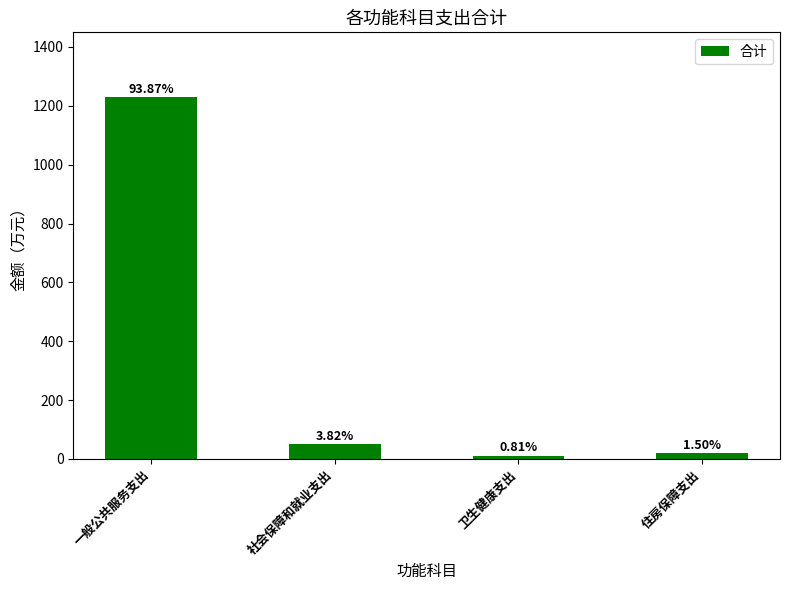

Are the bars horizontal?

No